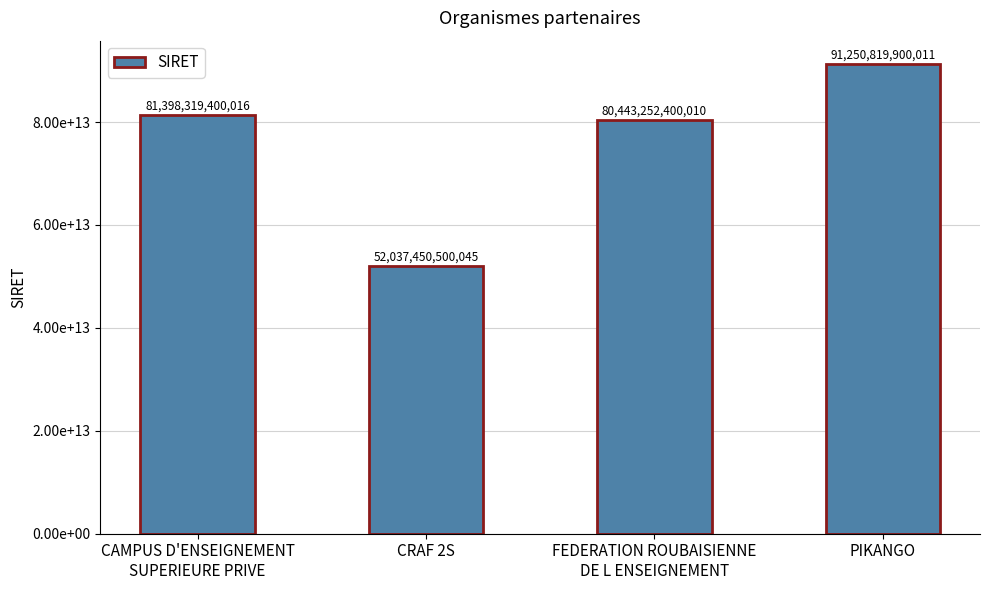

What is the sum of all values?

305129842200082